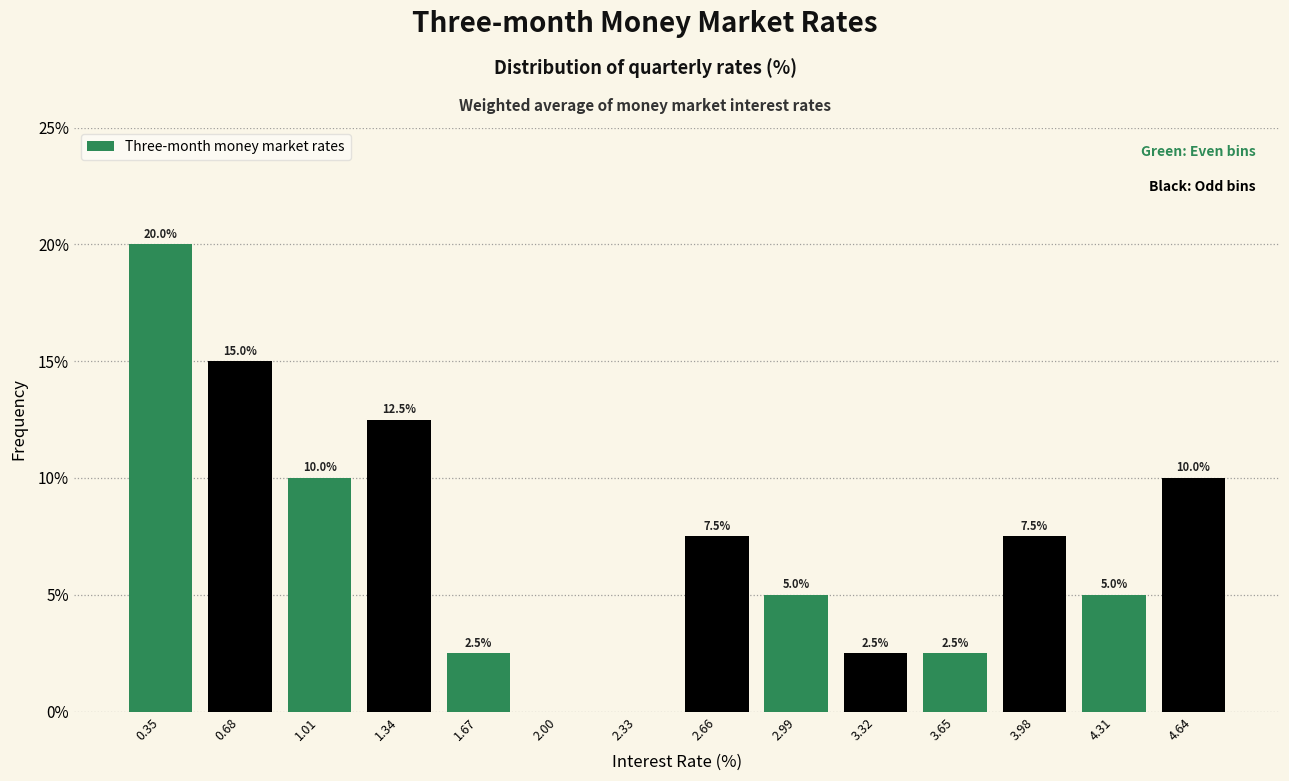

Over which range of the x-axis is the bar tallest?

0.20 to 0.50